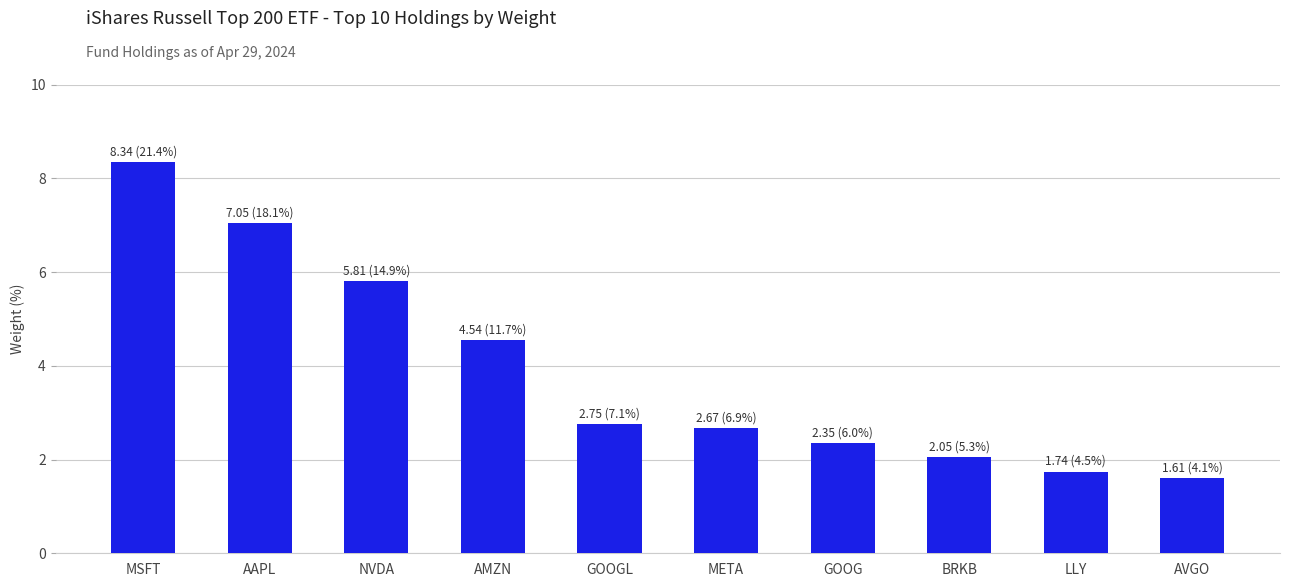

What is the difference between the maximum and minimum values?

6.7